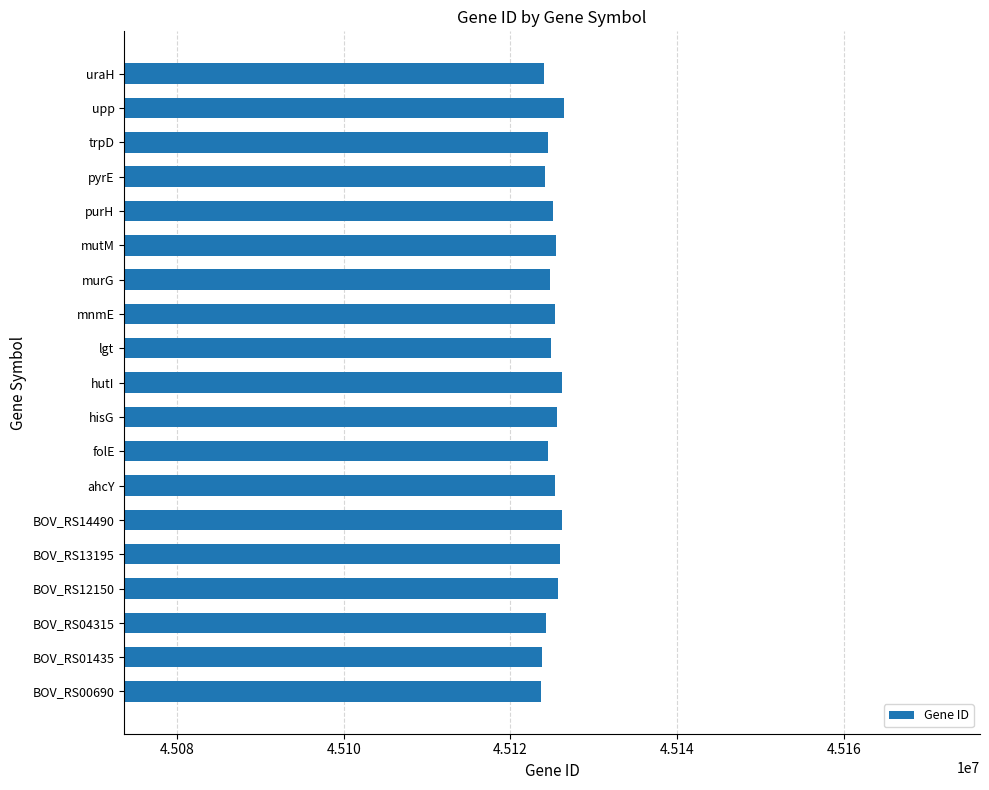

What is the difference between the second highest and minimum values?

2605